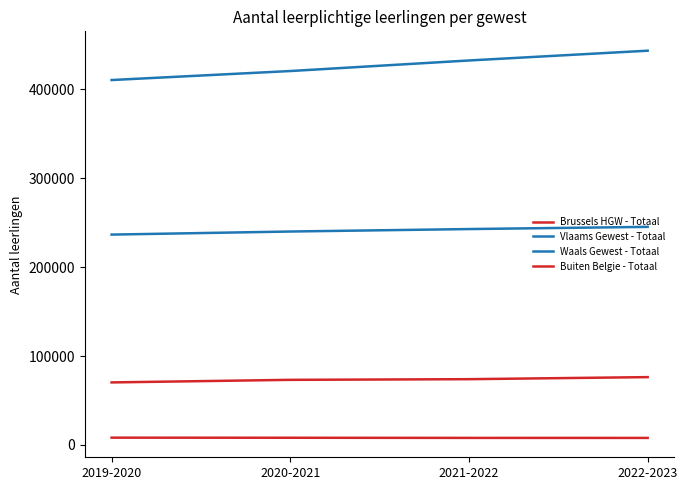

At how many categories does at least one series exceed 63870?

4